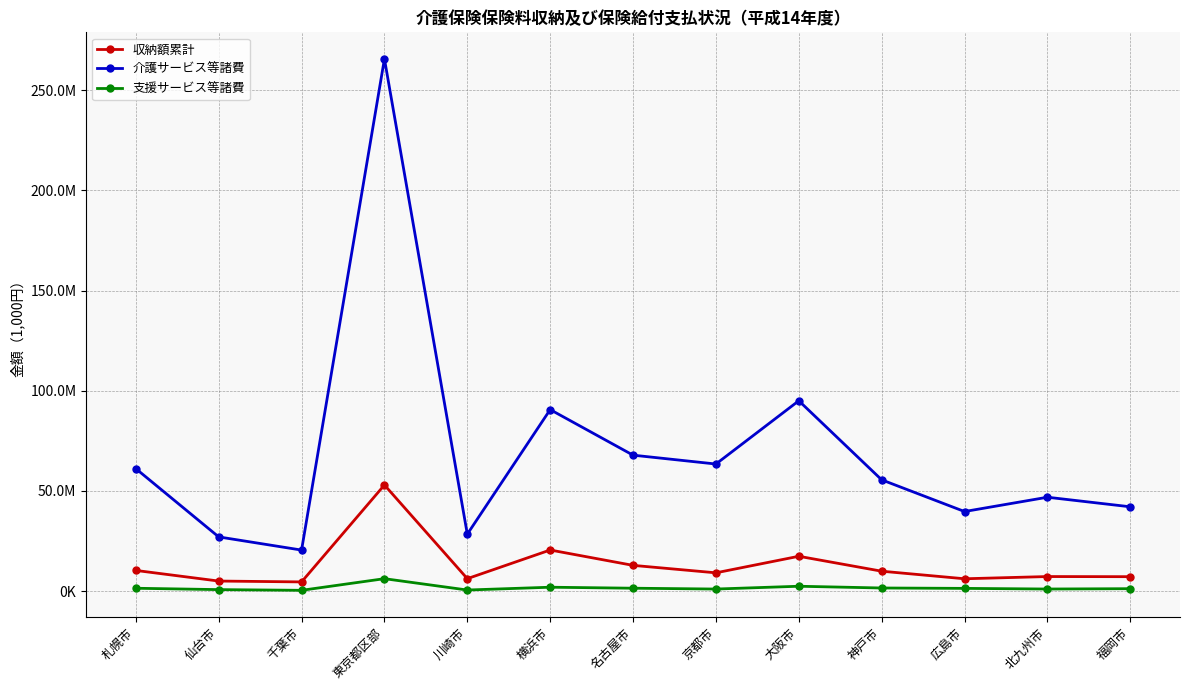

What is the label of the 5th point from the right?

大阪市